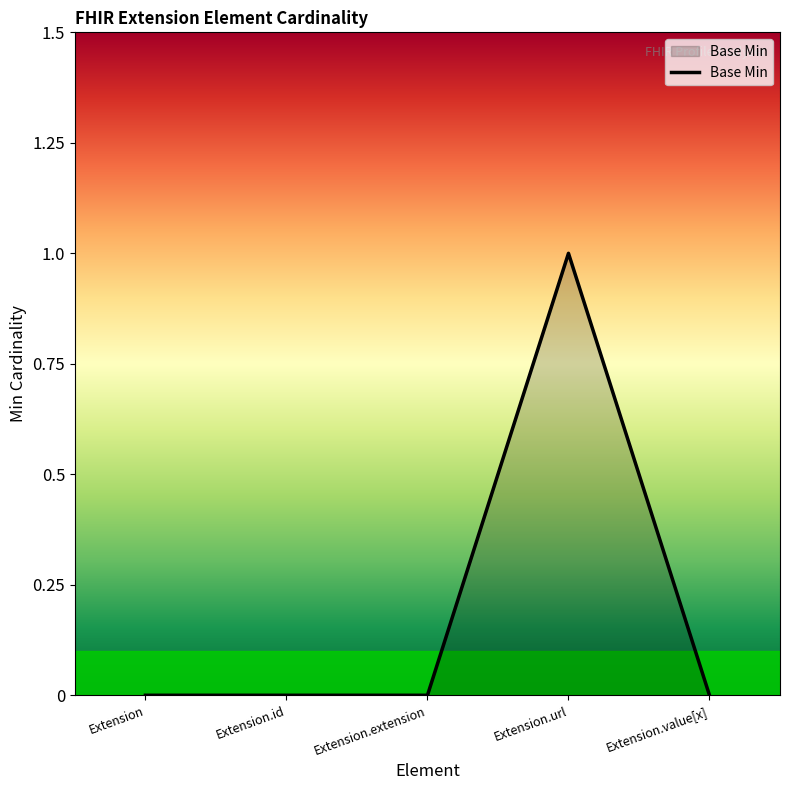

True or false: there are more than 2 points higher than both neighbors.

False